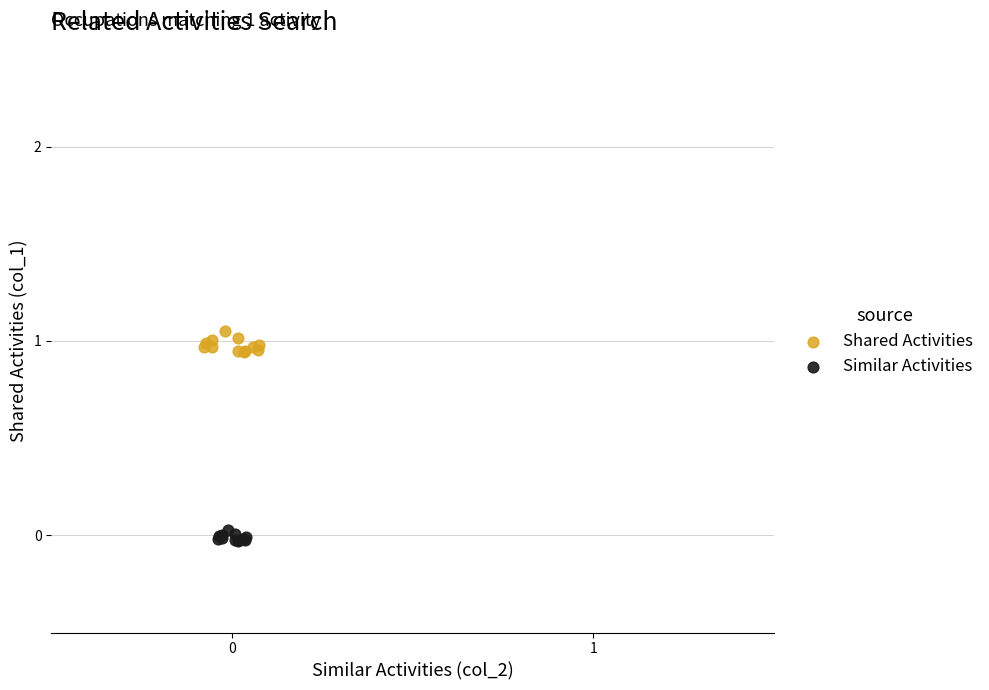

Which series reaches the maximum Y coordinate?

Shared Activities